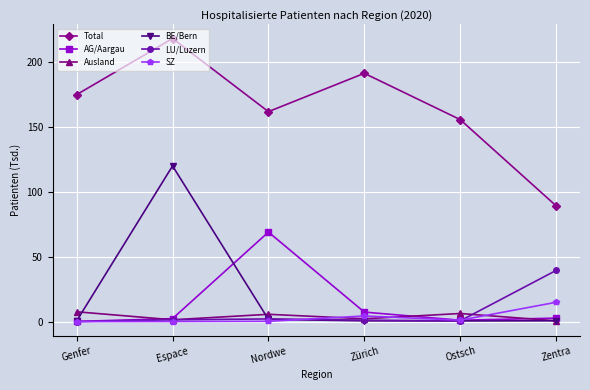

At which label does LU/Luzern reach its peak?

Zentra